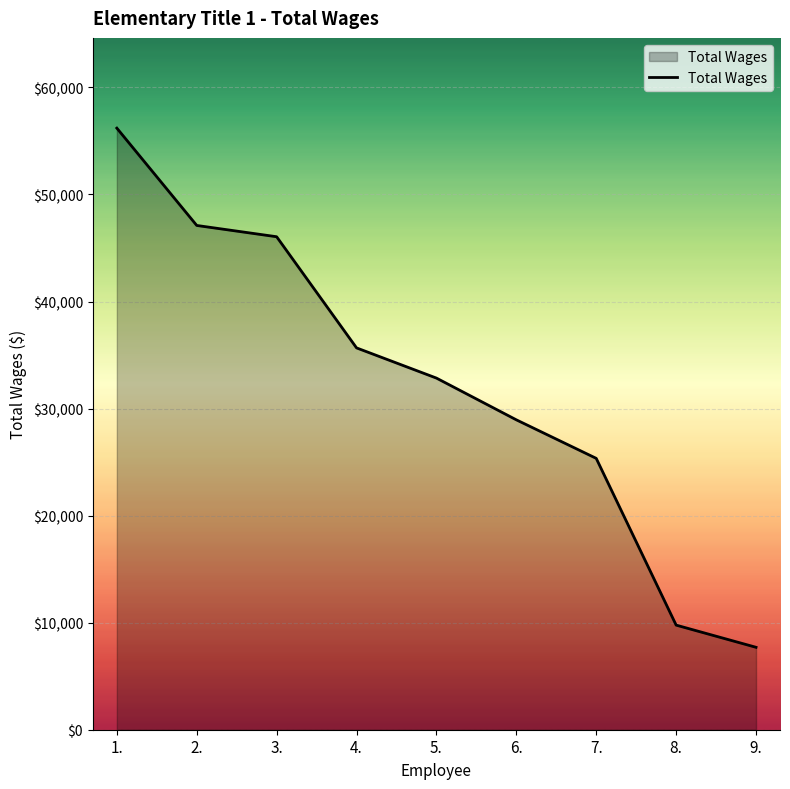

Approximately how many times larger is the value at 6. compared to 1.?

0.5